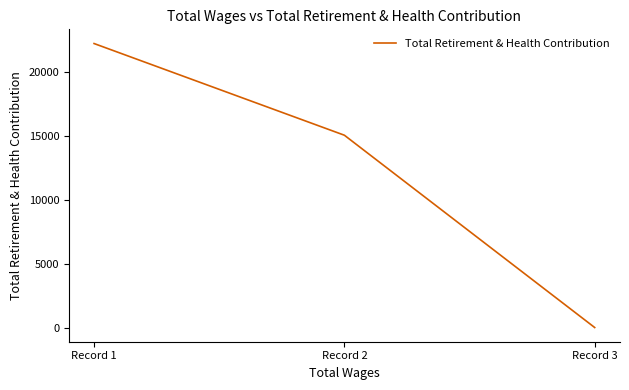

What is the change in value from Record 1 to Record 3?

-22134